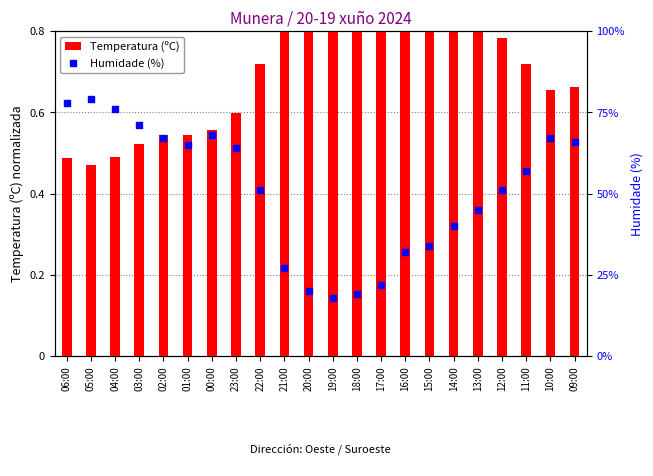

What are all the series names shown in the legend?

Temperatura (ºC), Humidade (%)